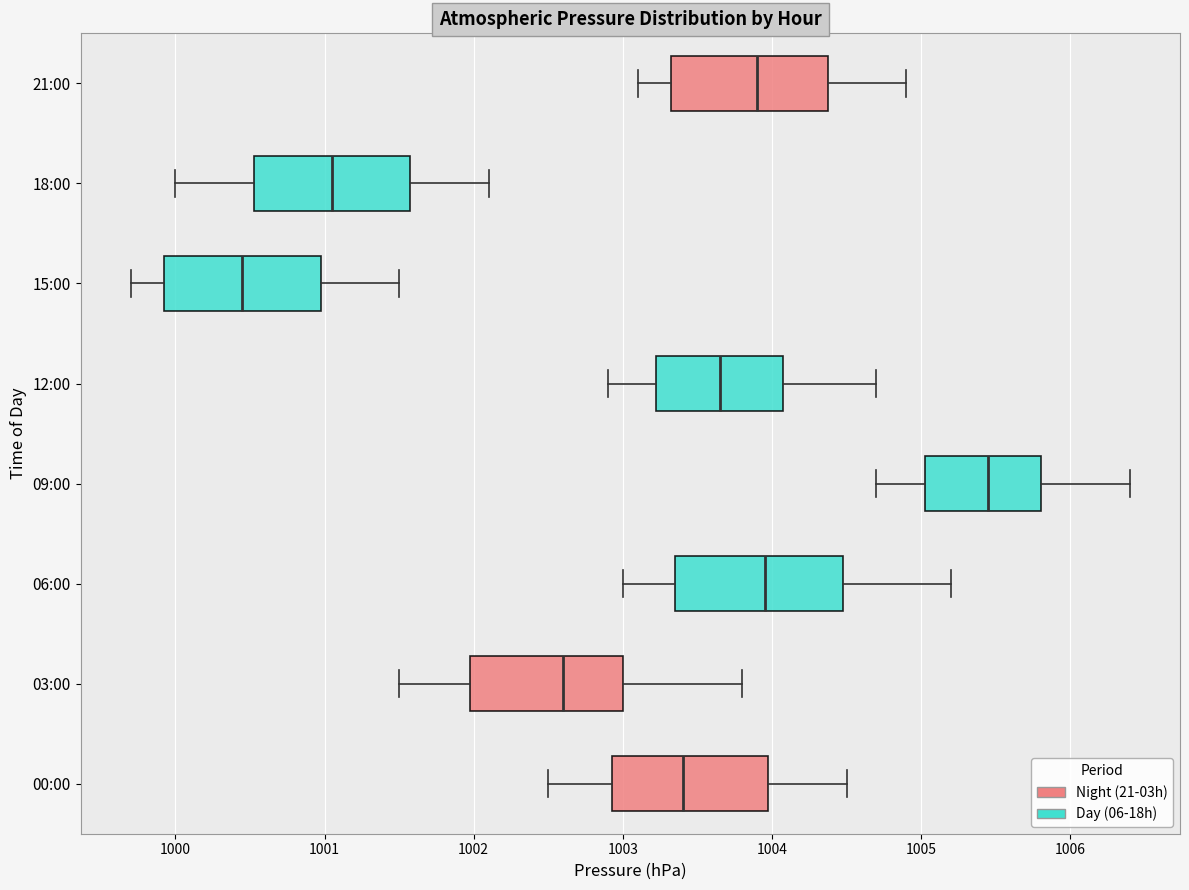

Reading bottom to top, transcribe this box plot: for each box, give where its median line is, the range the box spans, and where its two whiskers end, as read against the x-axis. The values are not printed on the chart, so give them approximately, as read against the axis.

00:00: median 1003.4, box 1002.9 to 1004.0, whiskers 1002.5 to 1004.5
03:00: median 1002.6, box 1002.0 to 1003.0, whiskers 1001.5 to 1003.8
06:00: median 1004.0, box 1003.4 to 1004.5, whiskers 1003.0 to 1005.2
09:00: median 1005.5, box 1005.0 to 1005.8, whiskers 1004.7 to 1006.4
12:00: median 1003.7, box 1003.2 to 1004.1, whiskers 1002.9 to 1004.7
15:00: median 1000.5, box 999.9 to 1001.0, whiskers 999.7 to 1001.5
18:00: median 1001.1, box 1000.5 to 1001.6, whiskers 1000.0 to 1002.1
21:00: median 1003.9, box 1003.3 to 1004.4, whiskers 1003.1 to 1004.9